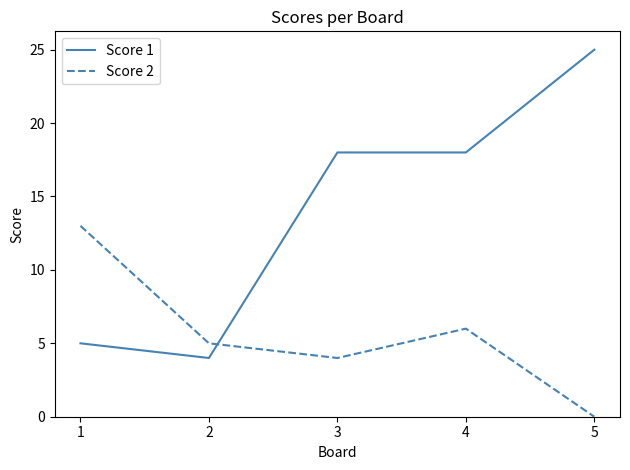

How many lines are shown in the chart?

2